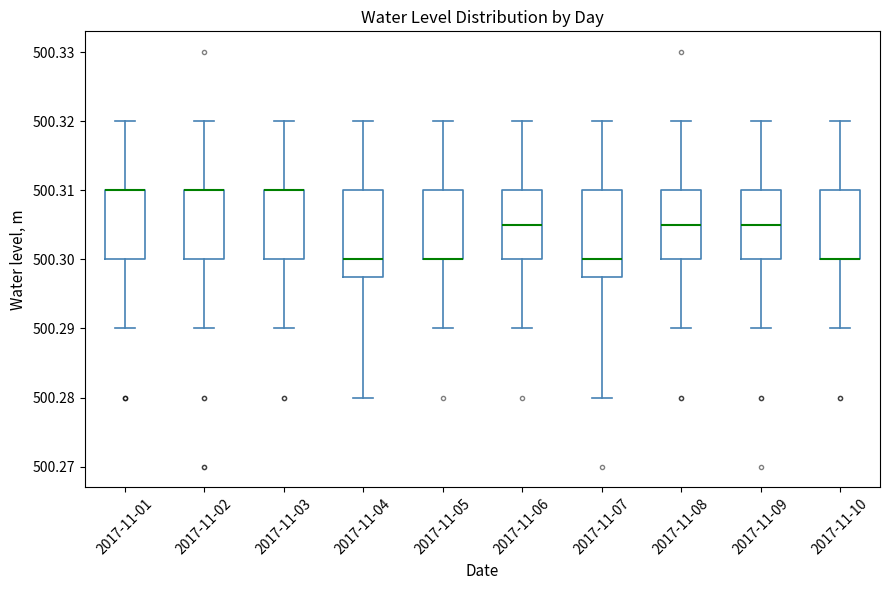

Reading left to right, transcribe this box plot: for each box, give where its median line is, the range the box spans, and where its two whiskers end, as read against the y-axis. The values are not printed on the chart, so give them approximately, as read against the axis.

2017-11-01: median 500.310 (drawn on the box's upper edge), box 500.300 to 500.310, whiskers 500.290 to 500.320
2017-11-02: median 500.310 (drawn on the box's upper edge), box 500.300 to 500.310, whiskers 500.290 to 500.320
2017-11-03: median 500.310 (drawn on the box's upper edge), box 500.300 to 500.310, whiskers 500.290 to 500.320
2017-11-04: median 500.300, box 500.298 to 500.310, whiskers 500.280 to 500.320
2017-11-05: median 500.300 (drawn on the box's lower edge), box 500.300 to 500.310, whiskers 500.290 to 500.320
2017-11-06: median 500.305, box 500.300 to 500.310, whiskers 500.290 to 500.320
2017-11-07: median 500.300, box 500.298 to 500.310, whiskers 500.280 to 500.320
2017-11-08: median 500.305, box 500.300 to 500.310, whiskers 500.290 to 500.320
2017-11-09: median 500.305, box 500.300 to 500.310, whiskers 500.290 to 500.320
2017-11-10: median 500.300 (drawn on the box's lower edge), box 500.300 to 500.310, whiskers 500.290 to 500.320